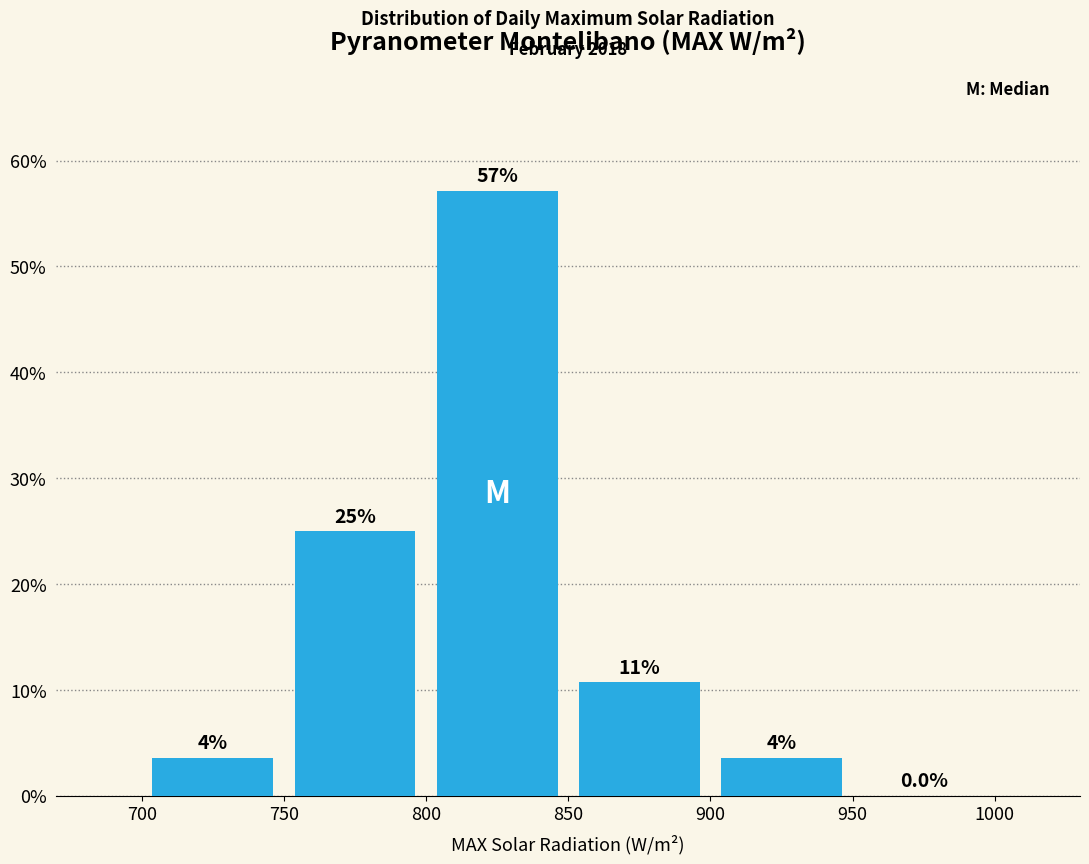

Which range on the x-axis has the tallest bar?

800 to 850